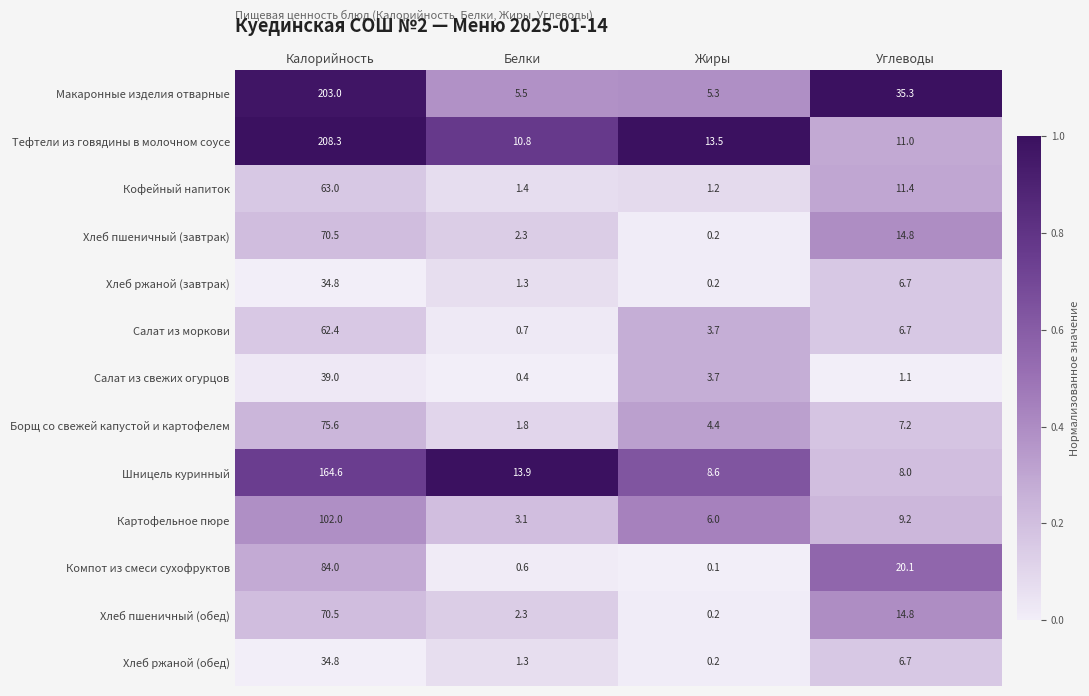

What is the average value of the Компот из смеси сухофруктов series?

26.2